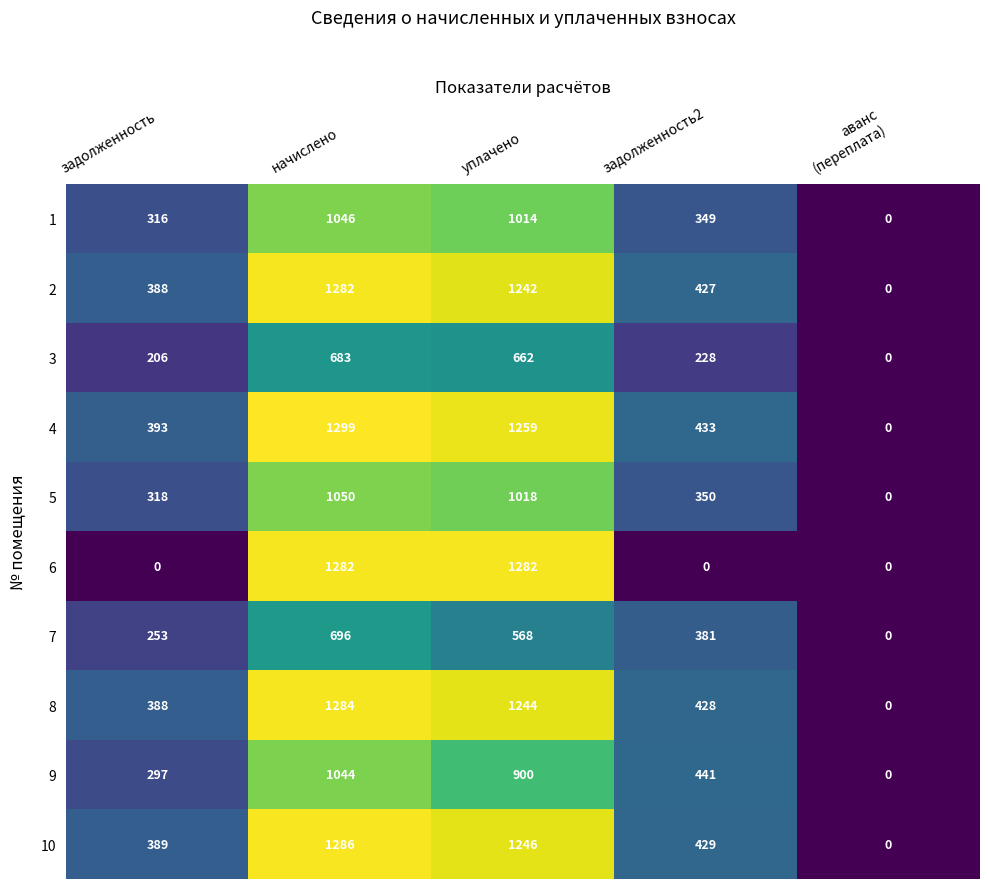

The value of 1 at задолженность2 is 349. True or false?

True